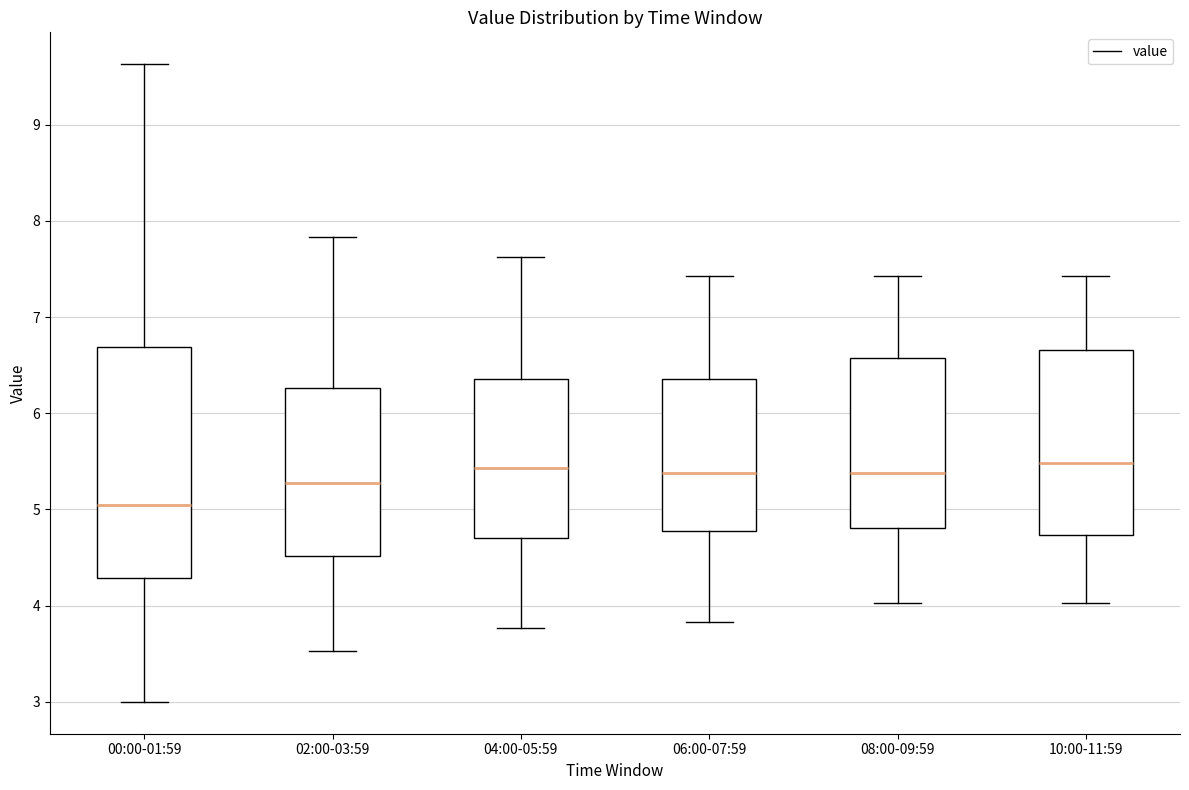

Reading left to right, transcribe this box plot: for each box, give where its median line is, the range the box spans, and where its two whiskers end, as read against the y-axis. The values are not printed on the chart, so give them approximately, as read against the axis.

00:00-01:59: median 5.1, box 4.3 to 6.7, whiskers 3.0 to 9.6
02:00-03:59: median 5.3, box 4.5 to 6.3, whiskers 3.5 to 7.8
04:00-05:59: median 5.4, box 4.7 to 6.4, whiskers 3.8 to 7.6
06:00-07:59: median 5.4, box 4.8 to 6.4, whiskers 3.8 to 7.4
08:00-09:59: median 5.4, box 4.8 to 6.6, whiskers 4.0 to 7.4
10:00-11:59: median 5.5, box 4.7 to 6.7, whiskers 4.0 to 7.4